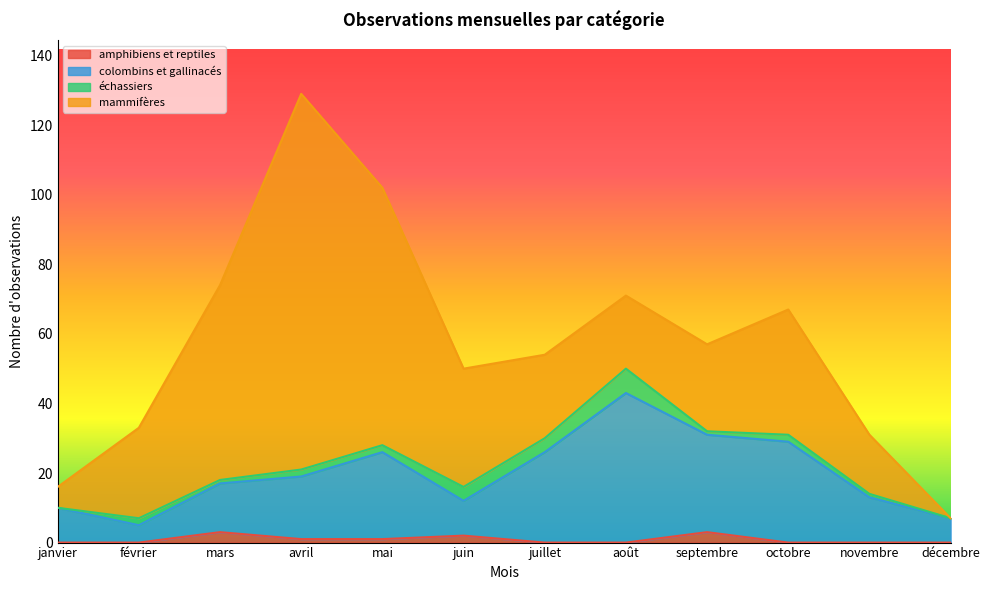

The amphibiens et reptiles series shows -1 at décembre. True or false?

False